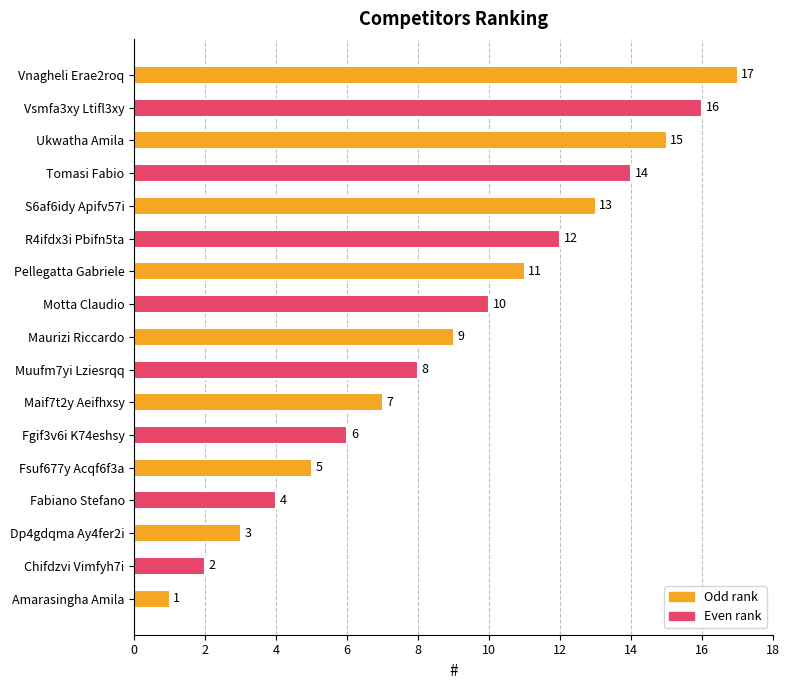

What is the difference between the second highest and second lowest values?

14